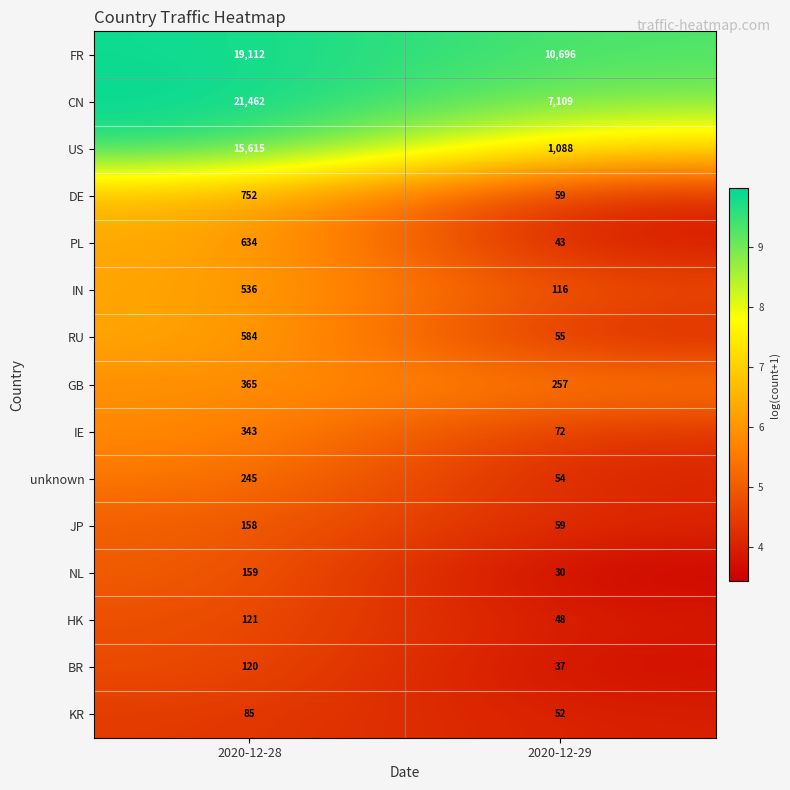

Reading right to left, list all the values displayed in this chart.

FR: 10696	19112
CN: 7109	21462
US: 1088	15615
DE: 59	752
PL: 43	634
IN: 116	536
RU: 55	584
GB: 257	365
IE: 72	343
unknown: 54	245
JP: 59	158
NL: 30	159
HK: 48	121
BR: 37	120
KR: 52	85